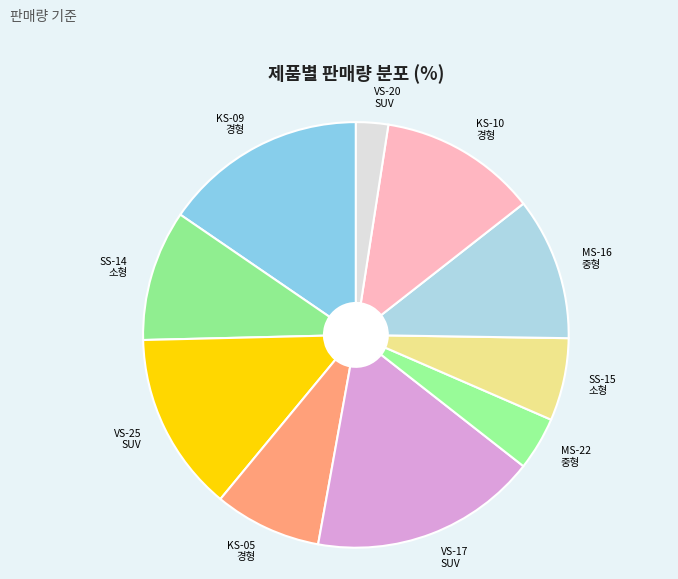

What is the ratio of the value at SS-15 소형 to the value at VS-20 SUV?

2.6